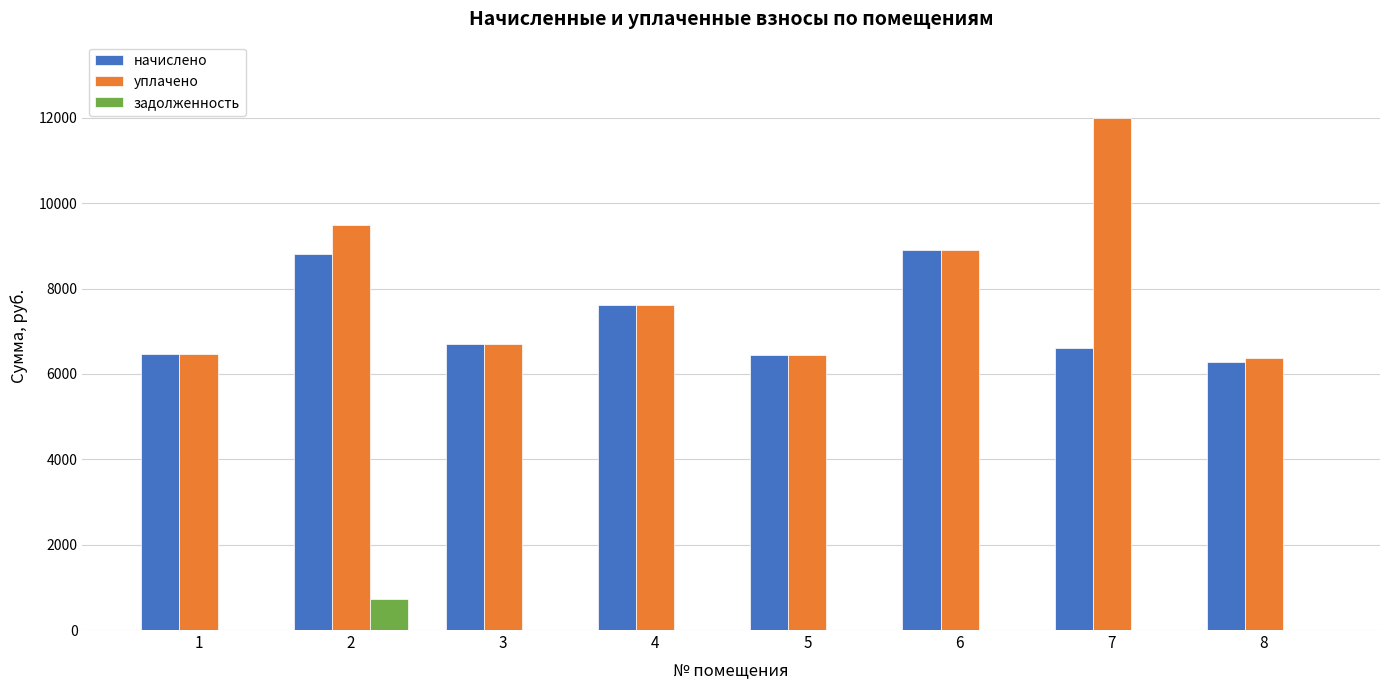

The value of уплачено at 2 is 12587.7. True or false?

False